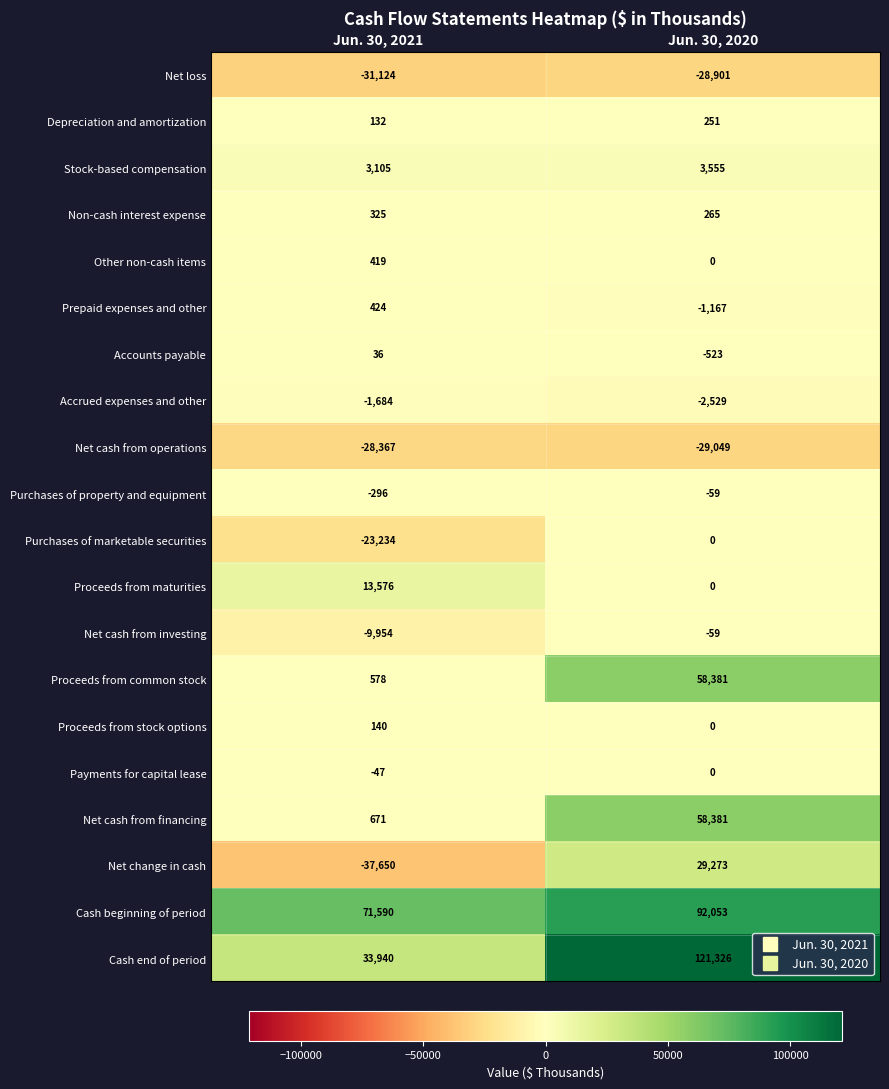

Which label corresponds to the smallest value in the chart?

Jun. 30, 2021